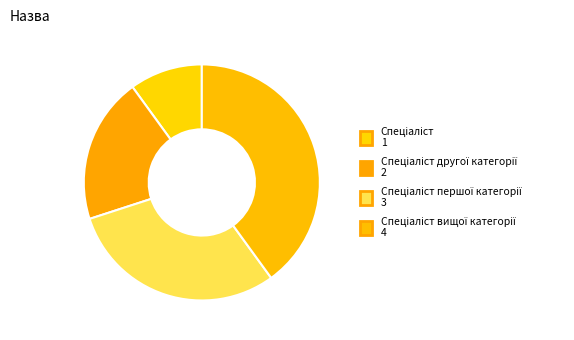

Count the number of slices in the pie.

4